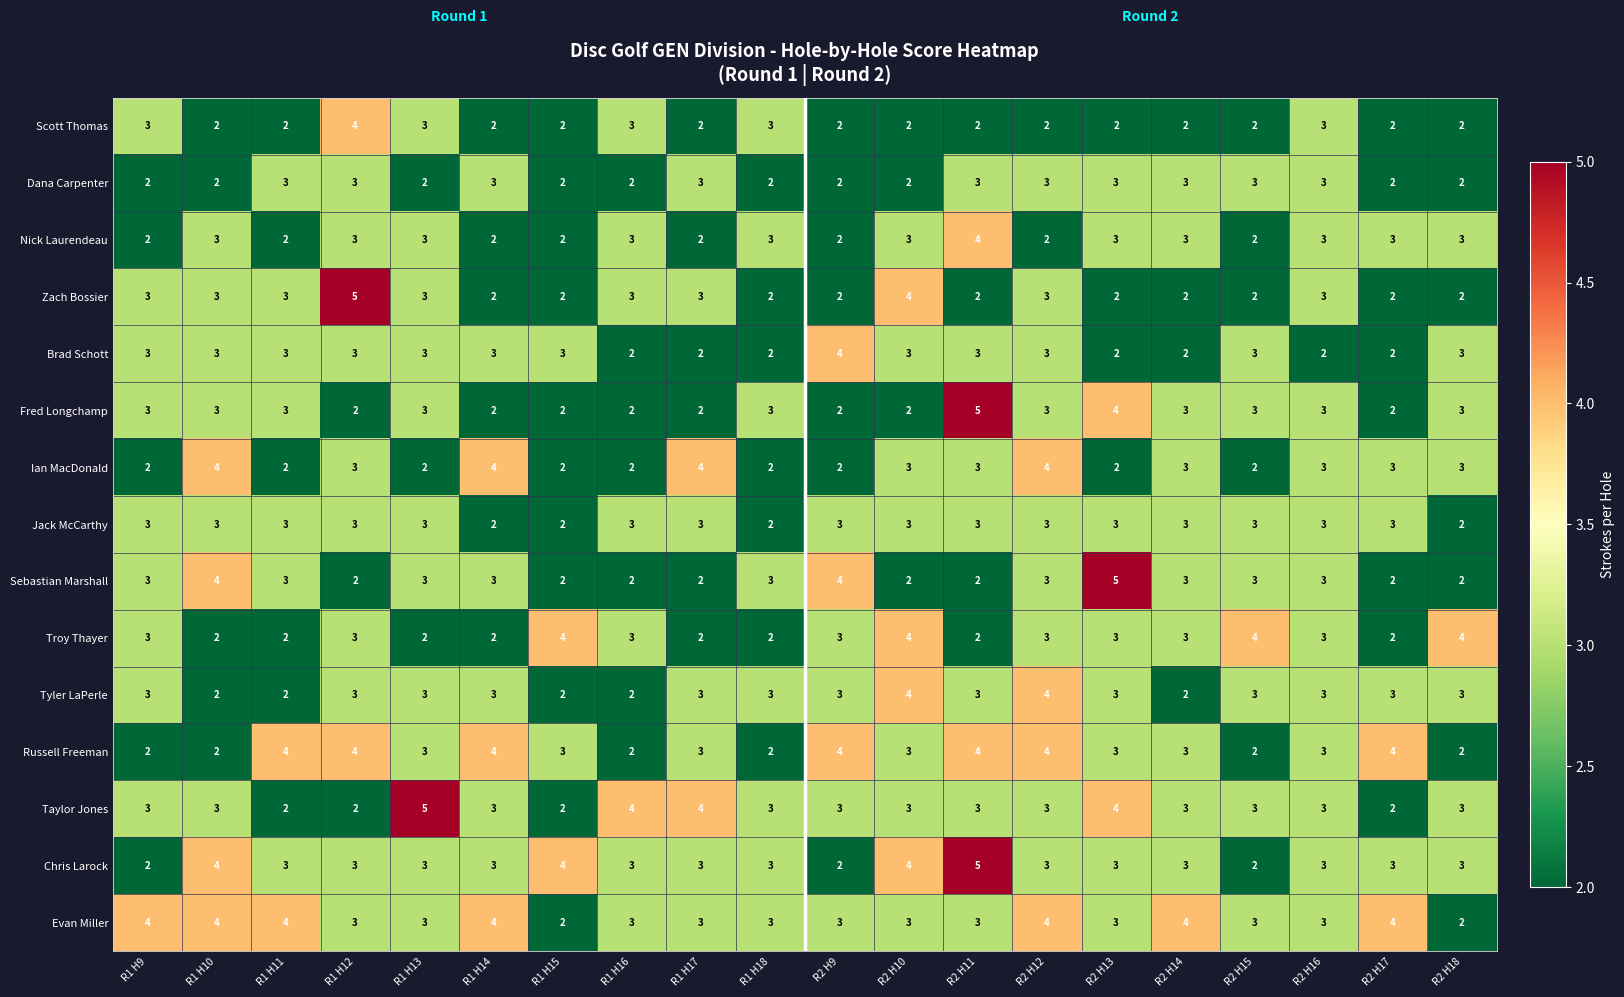

Is it true that Brad Schott equals 2 at R2 H14?

True